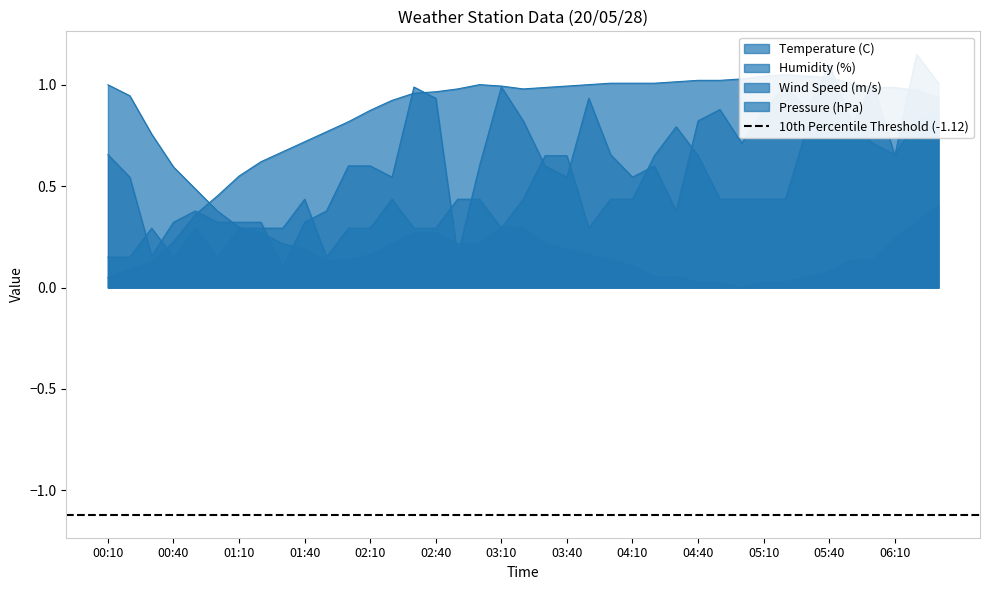

The Temperature (C) series shows 0.5 at 00:50. True or false?

True